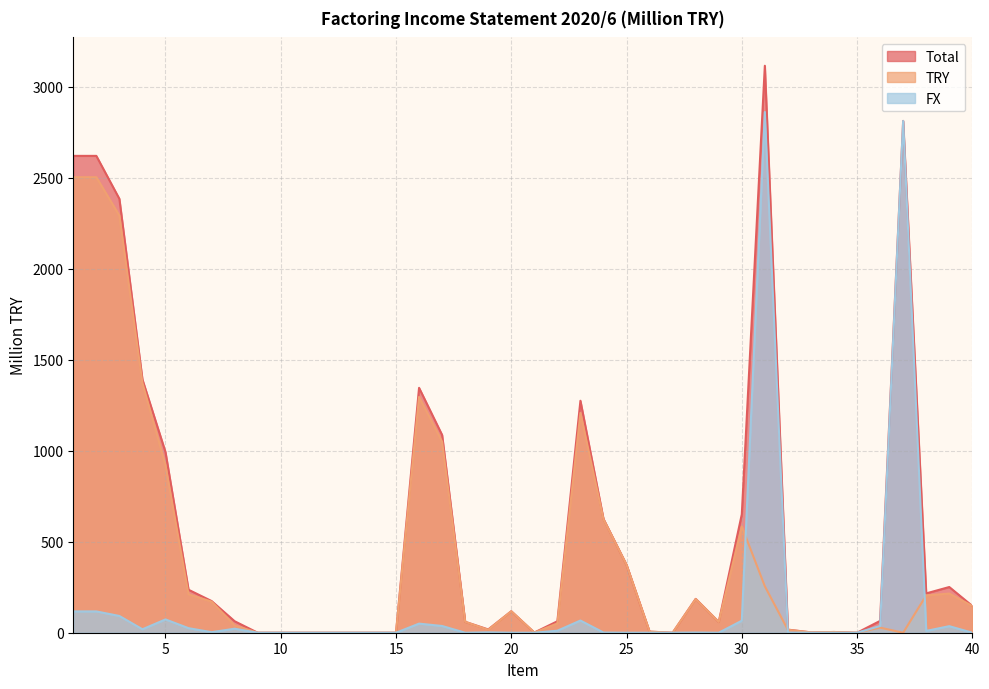

True or false: FX and Total intersect in this chart.

False